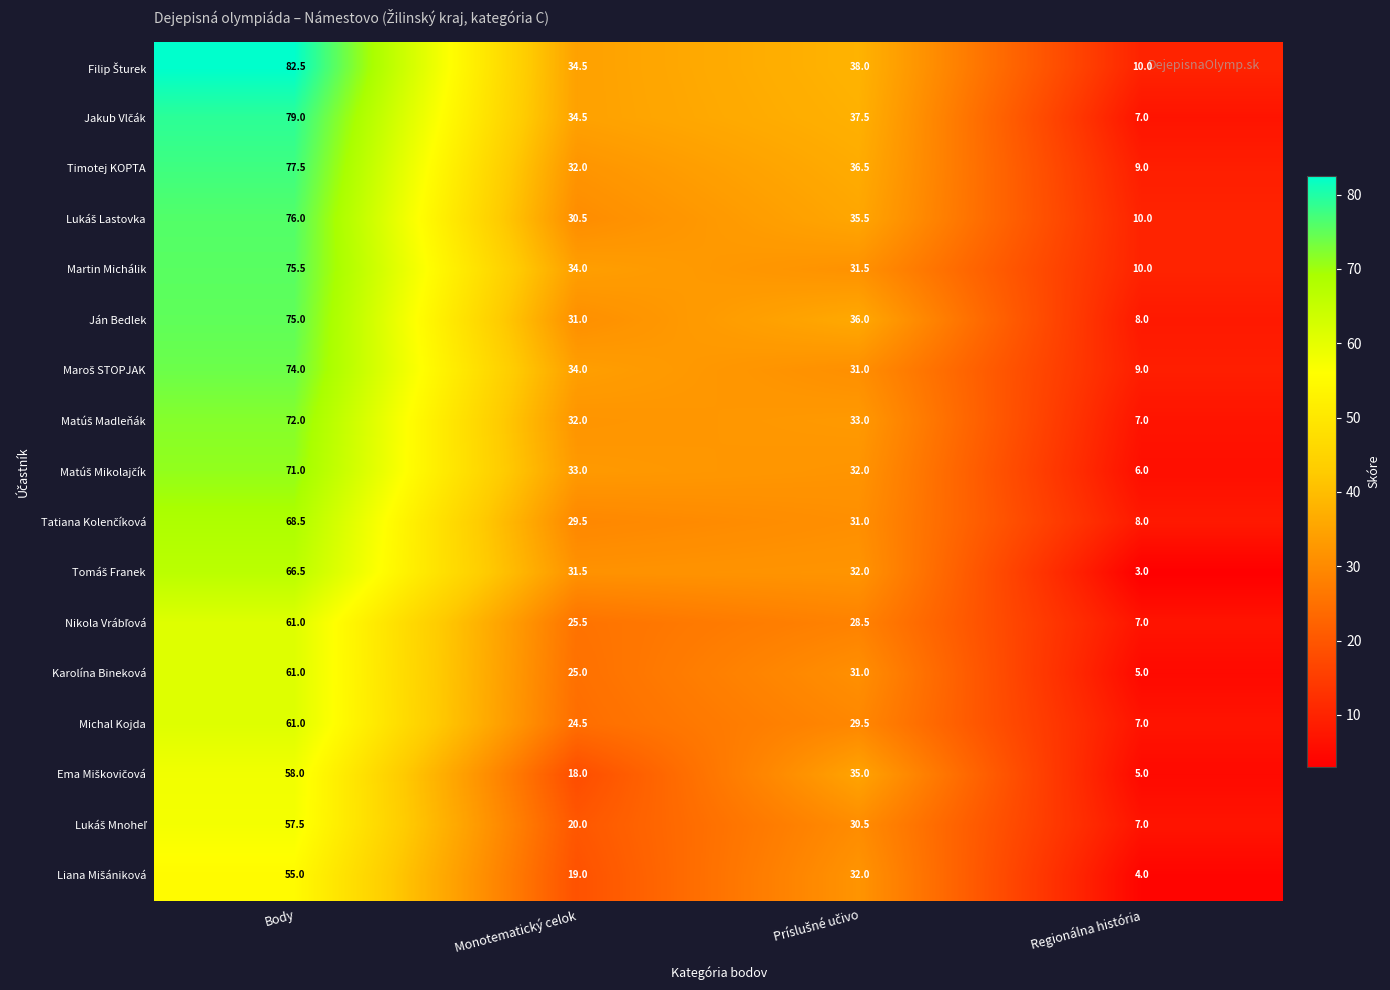

The Martin Michálik series shows 4.0 at Regionálna história. True or false?

False